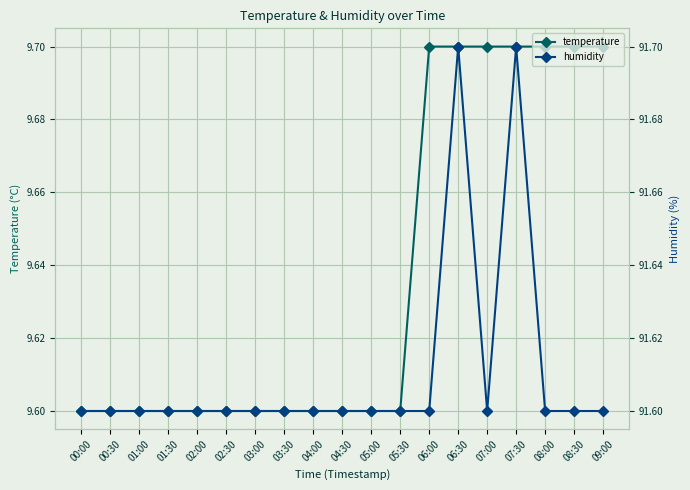

Which series has the largest total across all categories?

humidity